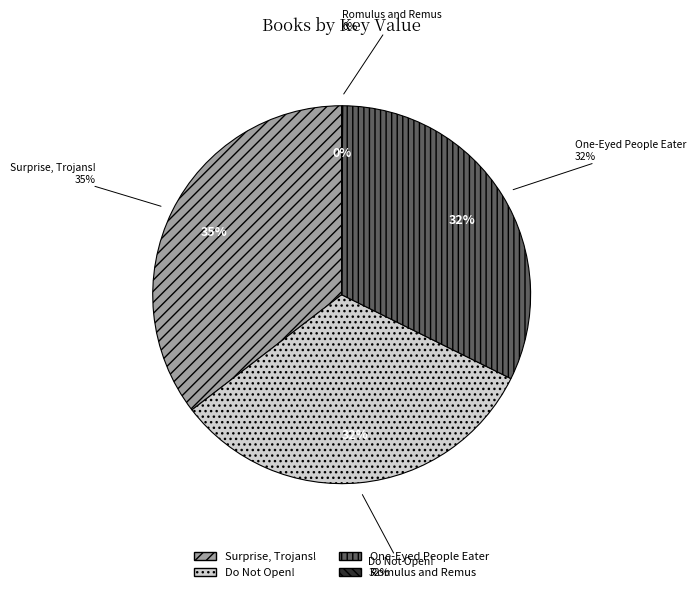

Is there a majority slice in this chart?

No